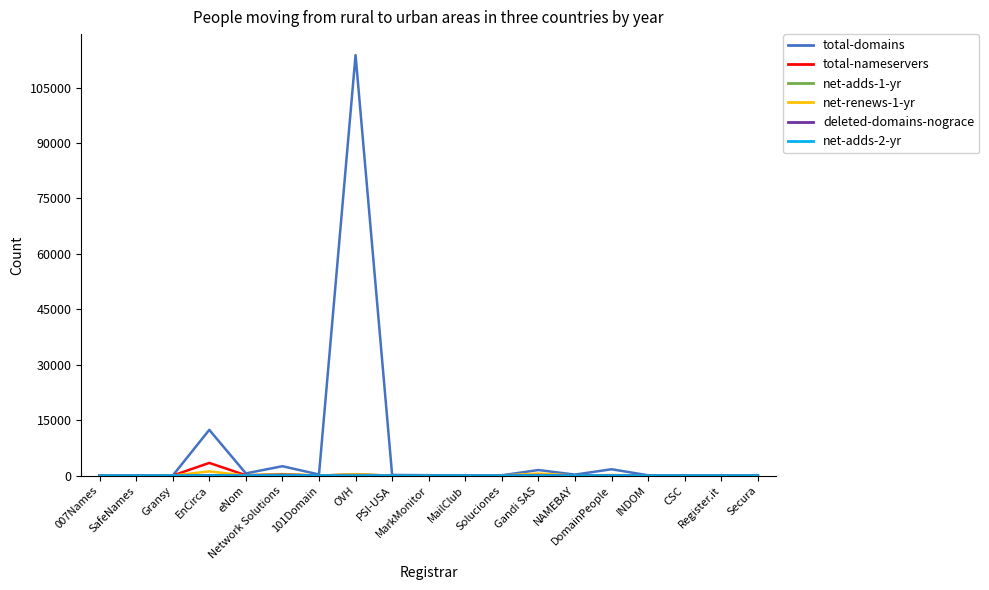

Which series has the largest total across all categories?

total-domains